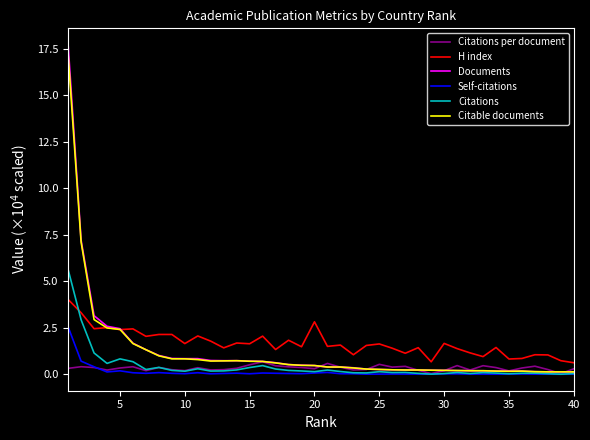

What are all the series names shown in the legend?

Citations per document, H index, Documents, Self-citations, Citations, Citable documents